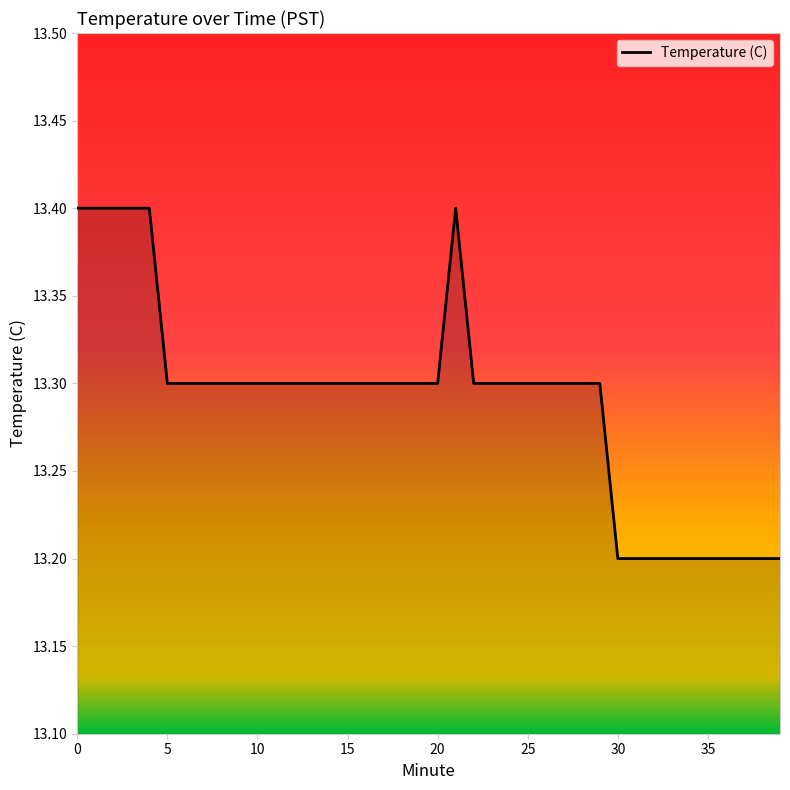

What is the maximum value shown in the chart?

13.4